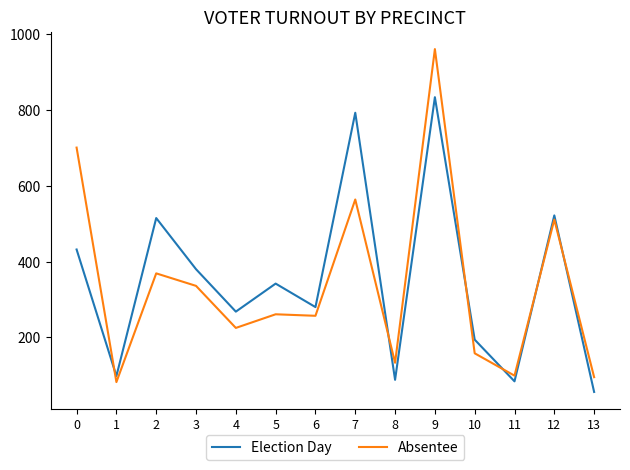

Where do Absentee and Election Day first cross each other?

0 and 1